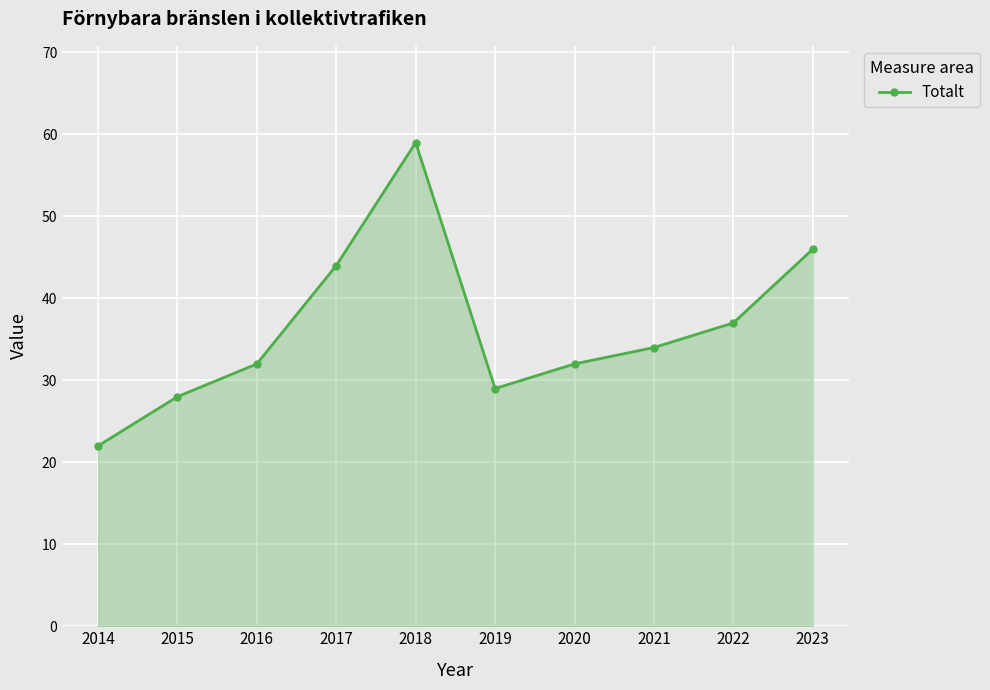

Between 2021 and 2022, which is larger?

2022